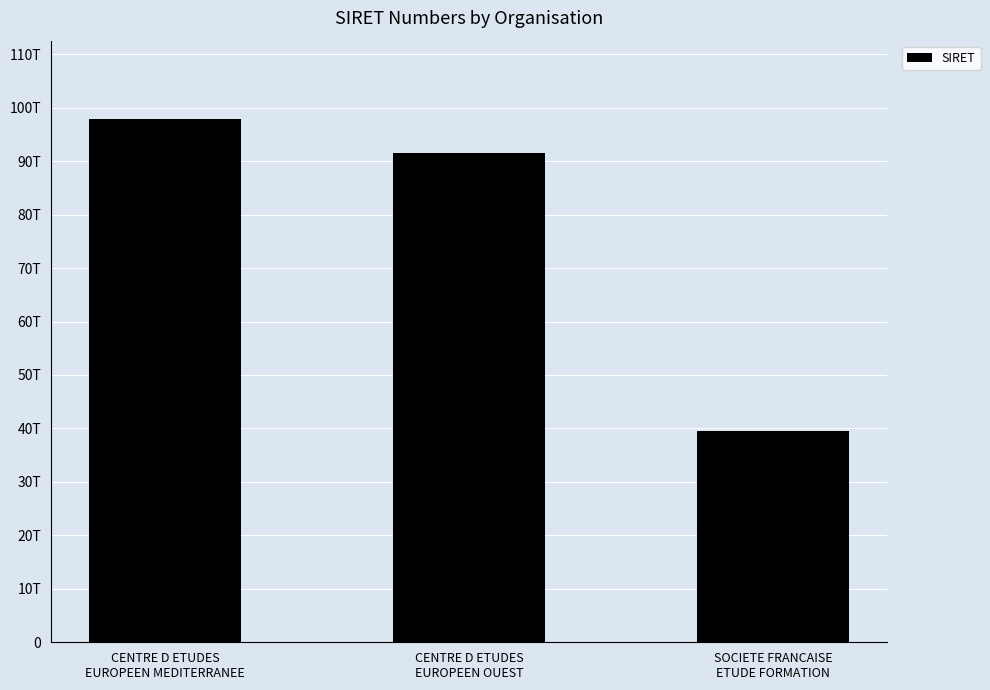

Rank the categories by value from lowest to highest.

SOCIETE FRANCAISE
ETUDE FORMATION, CENTRE D ETUDES
EUROPEEN OUEST, CENTRE D ETUDES
EUROPEEN MEDITERRANEE